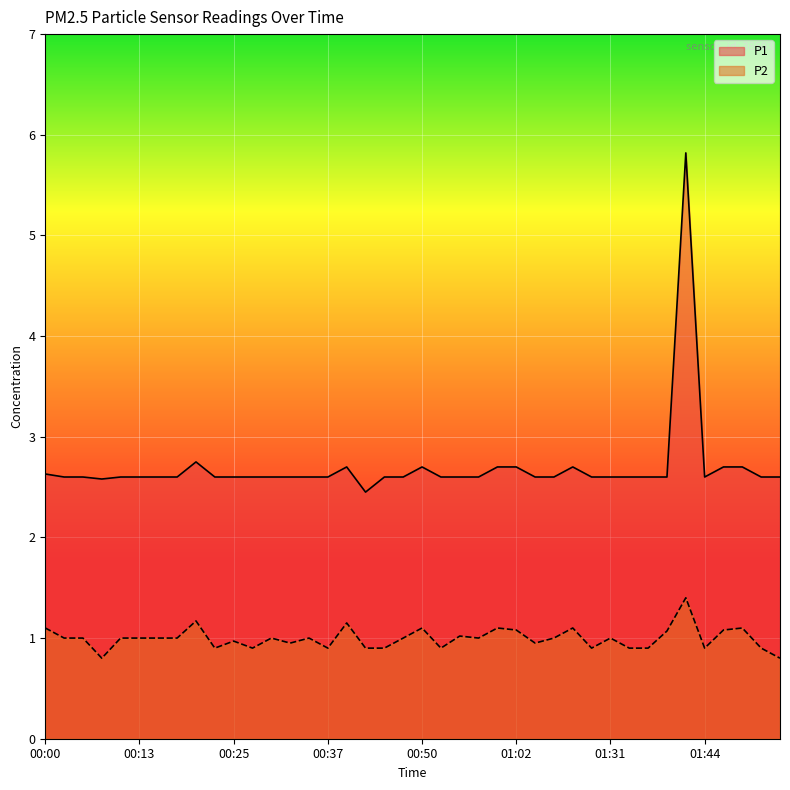

What is the sum of all P2 values?

39.8